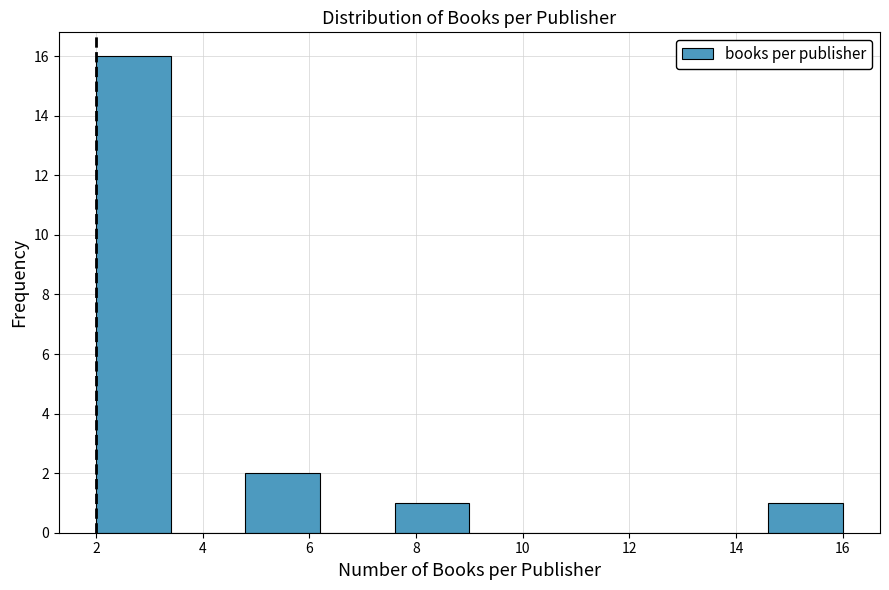

Reading left to right, list every bar in this chart as the range it spans on the x-axis followed by its height. The values are not printed on the chart, so give them approximately, as read against the axis.

2.0 to 3.4: 16
3.4 to 4.8: 0
4.8 to 6.2: 2
6.2 to 7.6: 0
7.6 to 9.0: 1
9.0 to 10.4: 0
10.4 to 11.8: 0
11.8 to 13.2: 0
13.2 to 14.6: 0
14.6 to 16.0: 1